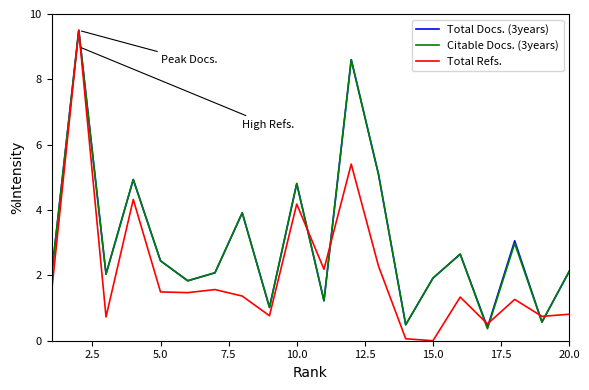

What is the minimum value for Citable Docs. (3years)?

0.4